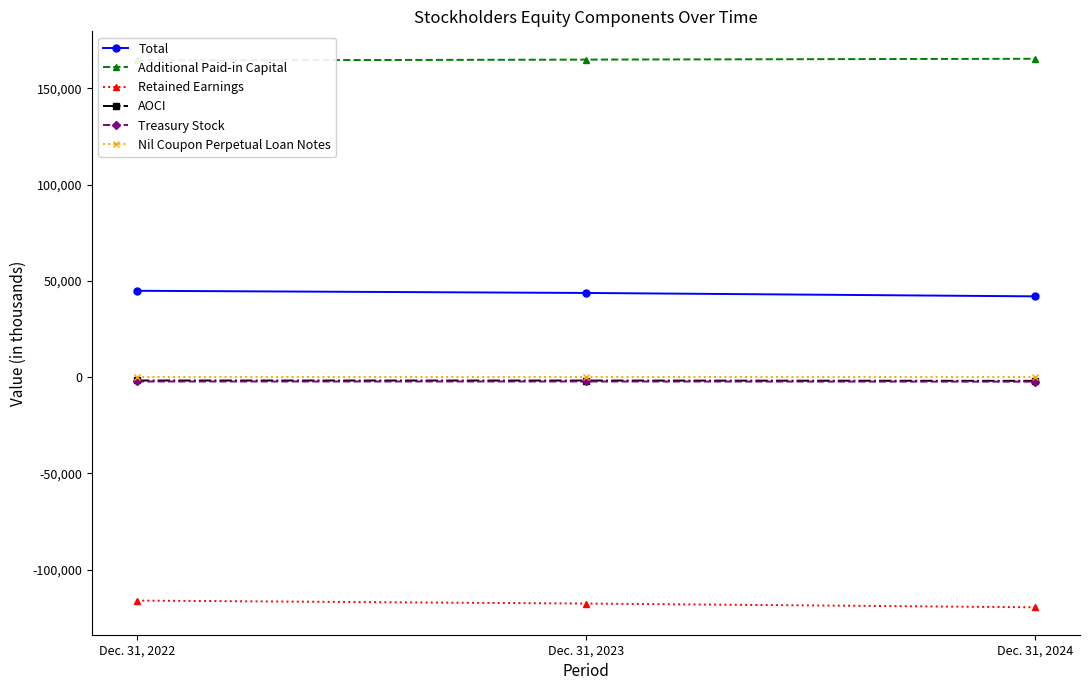

What is the value of the Treasury Stock point at the 1st from the left?

-2251